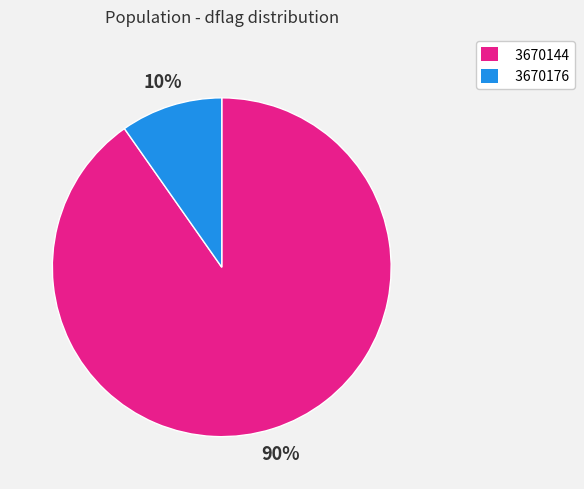

Rank the categories by value from lowest to highest.

3670176, 3670144